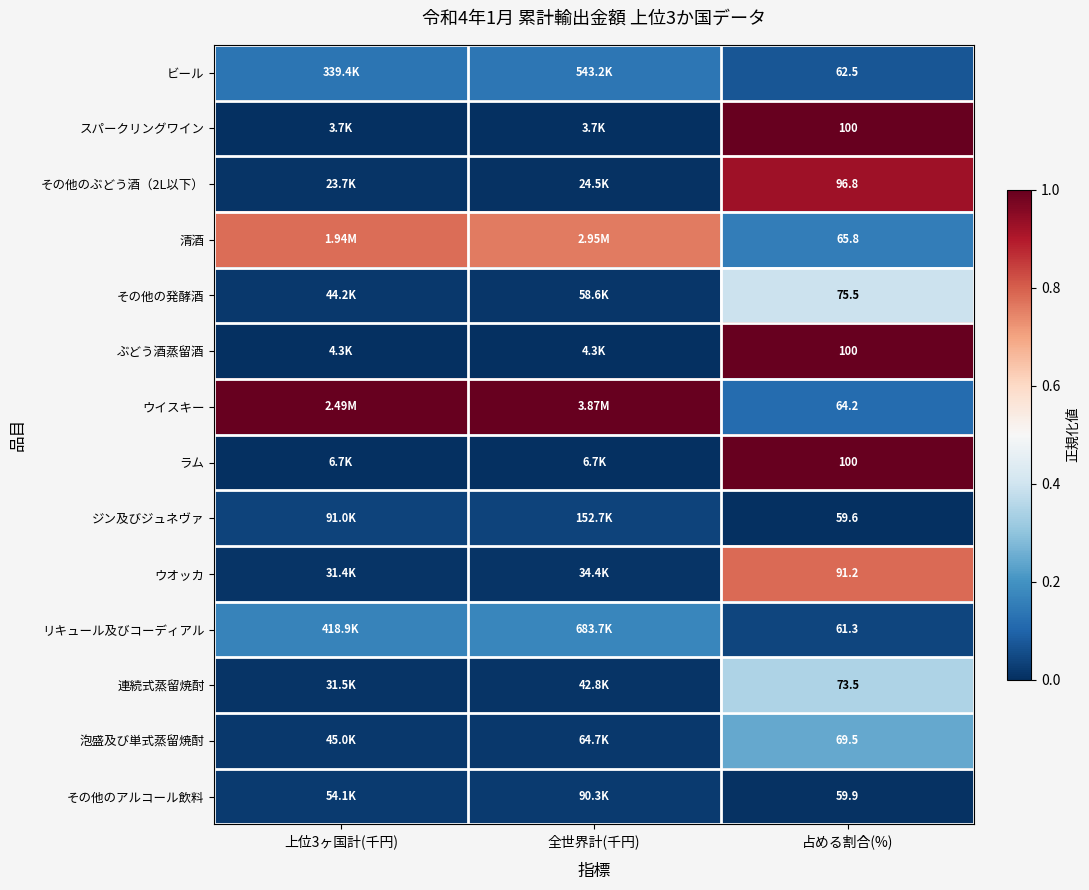

The ぶどう酒蒸留酒 series shows 0.0 at 全世界計(千円). True or false?

False